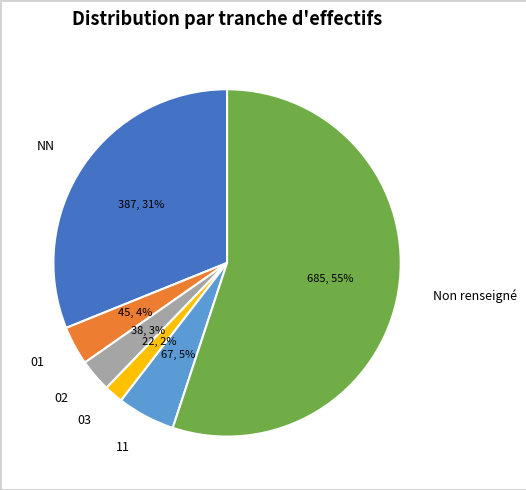

Is the sum of 01 and 11 greater than half?

No